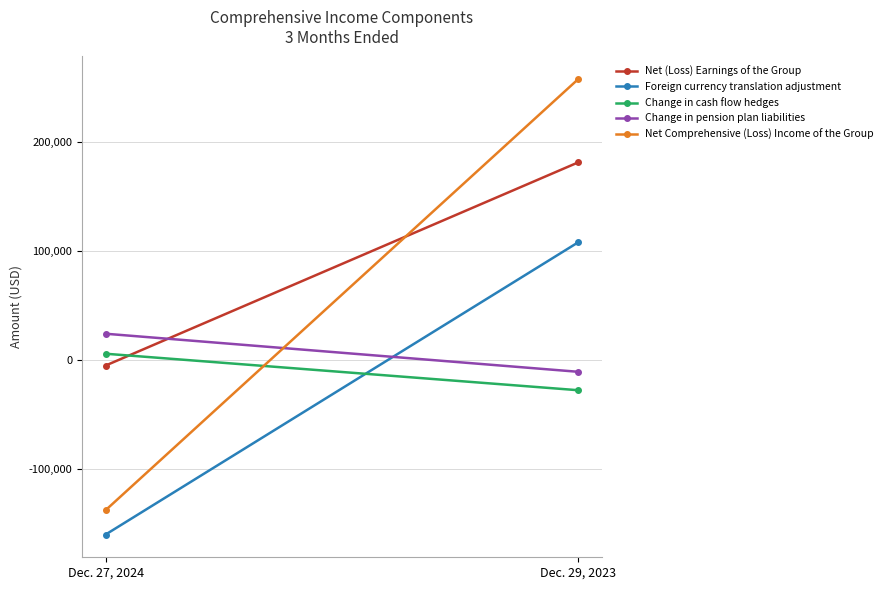

Is the value of Net (Loss) Earnings of the Group at Dec. 27, 2024 greater than the value of Foreign currency translation adjustment at Dec. 29, 2023?

No